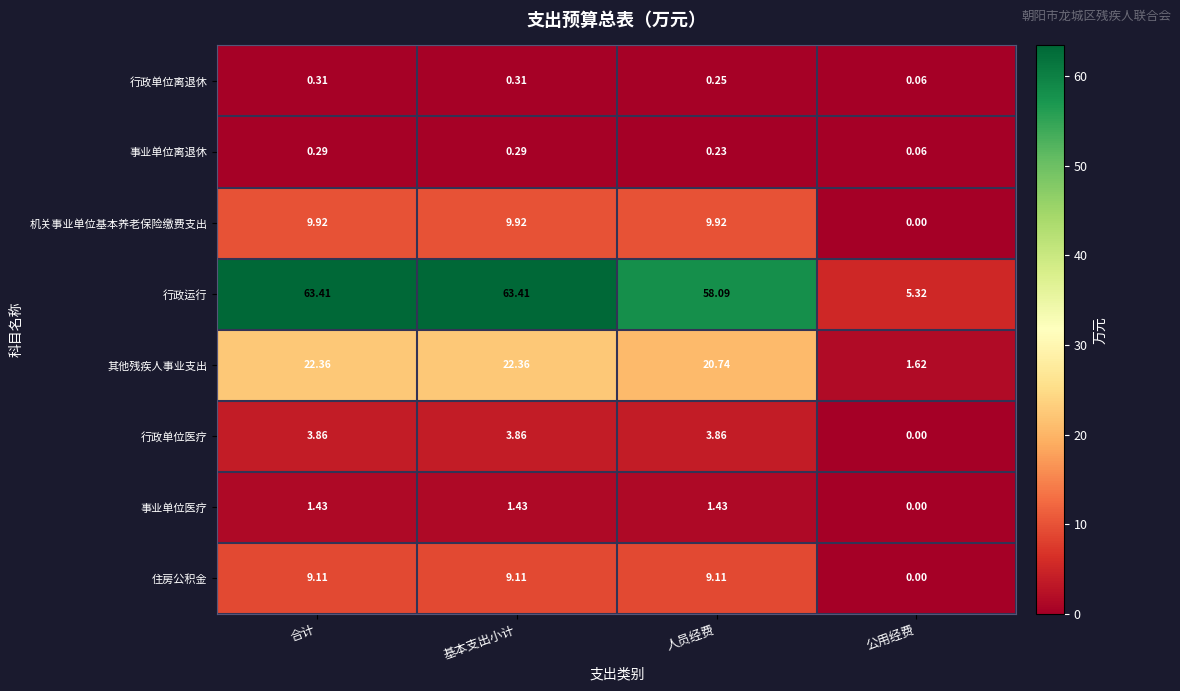

What is the total value across all series at 合计?

110.7